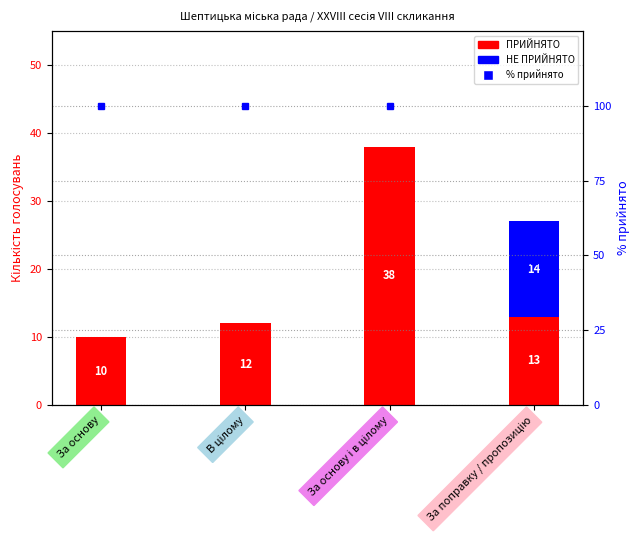

What is the total value across all series at В цілому?

112.0